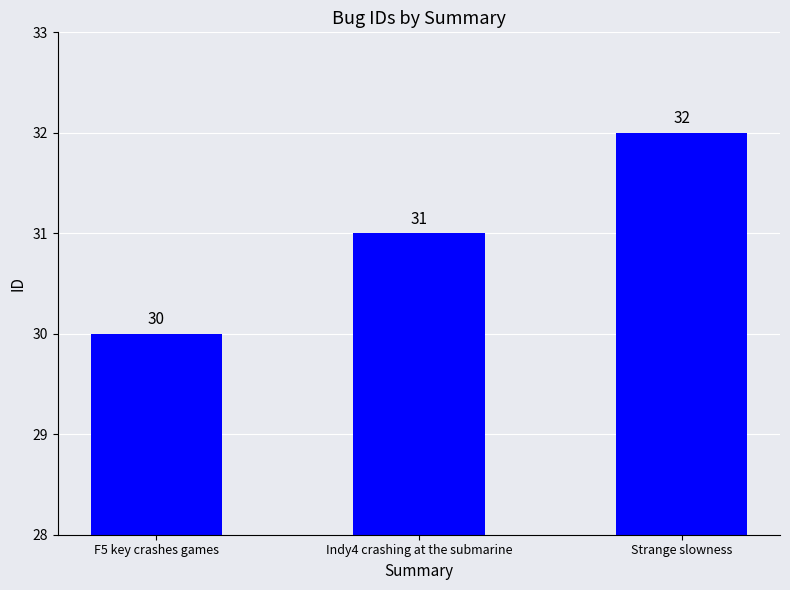

What position from the left is Strange slowness?

3